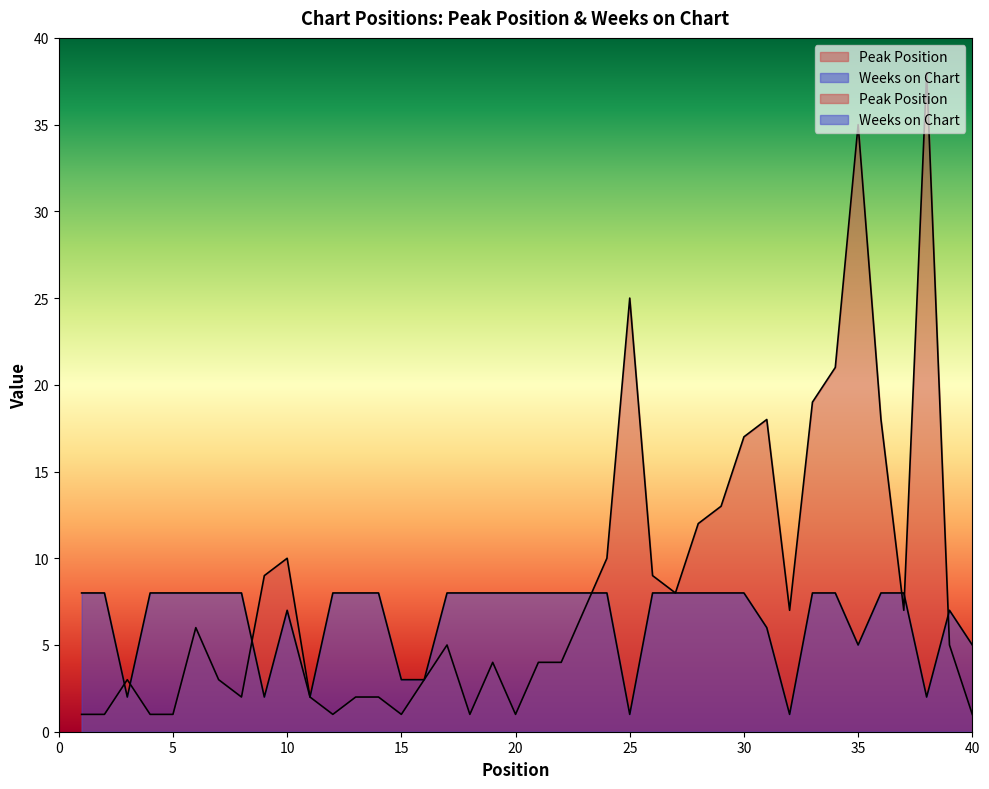

Which label corresponds to the smallest value in the chart?

1